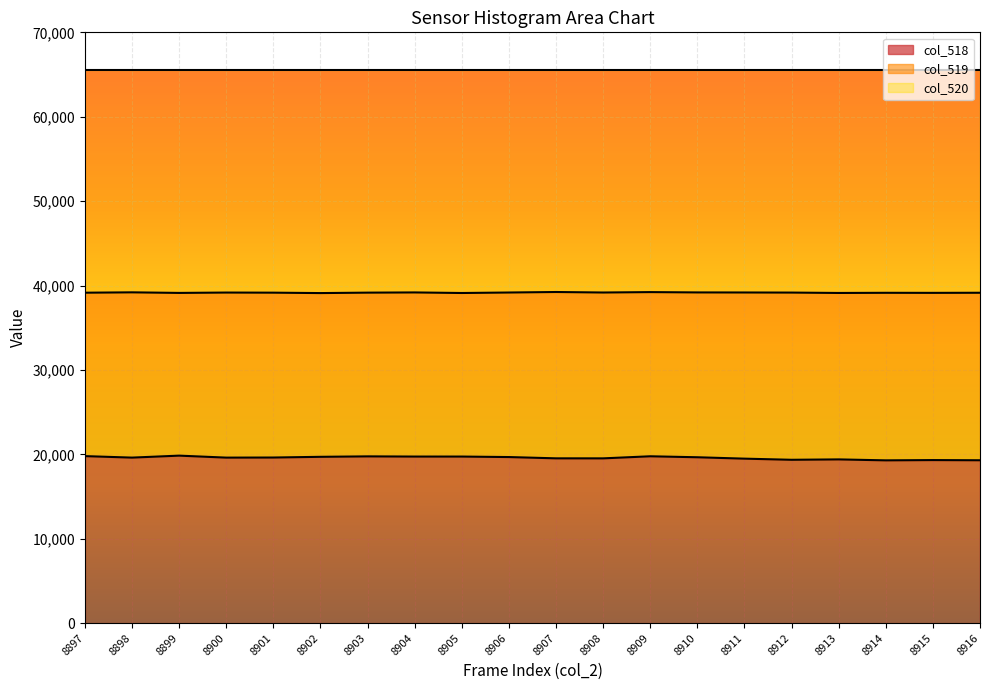

What is the highest value of the col_518 series?

19847